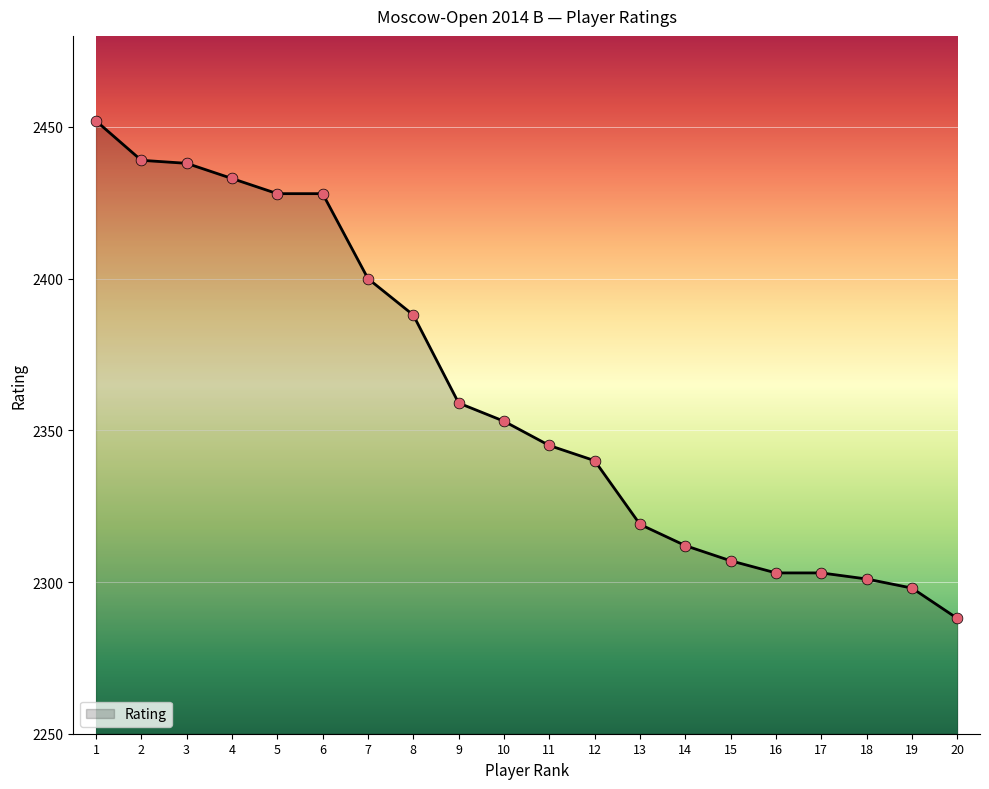

What is the change in value from 12 to 16?

-37